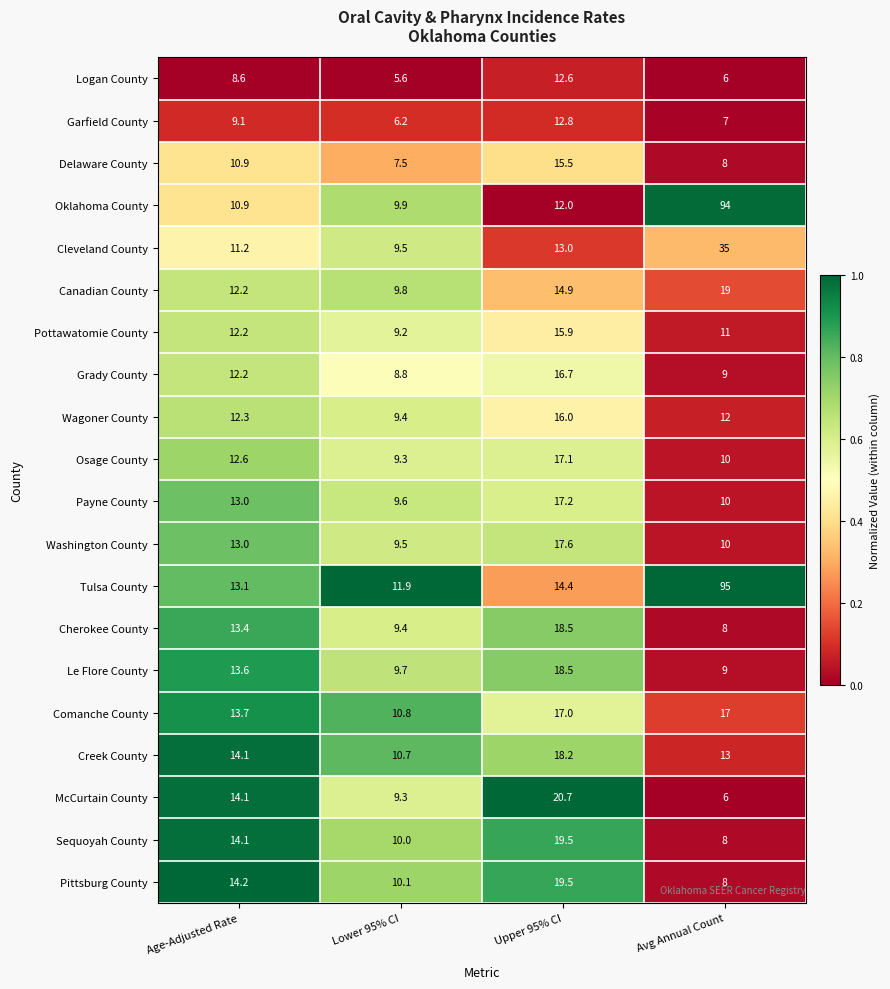

The value of Delaware County at Upper 95% CI is 8.7. True or false?

False